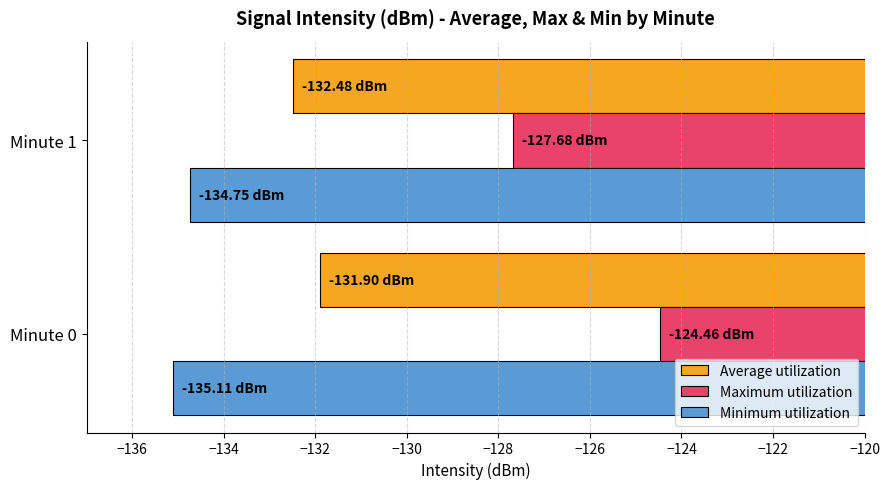

Which series has the largest total across all categories?

Maximum utilization